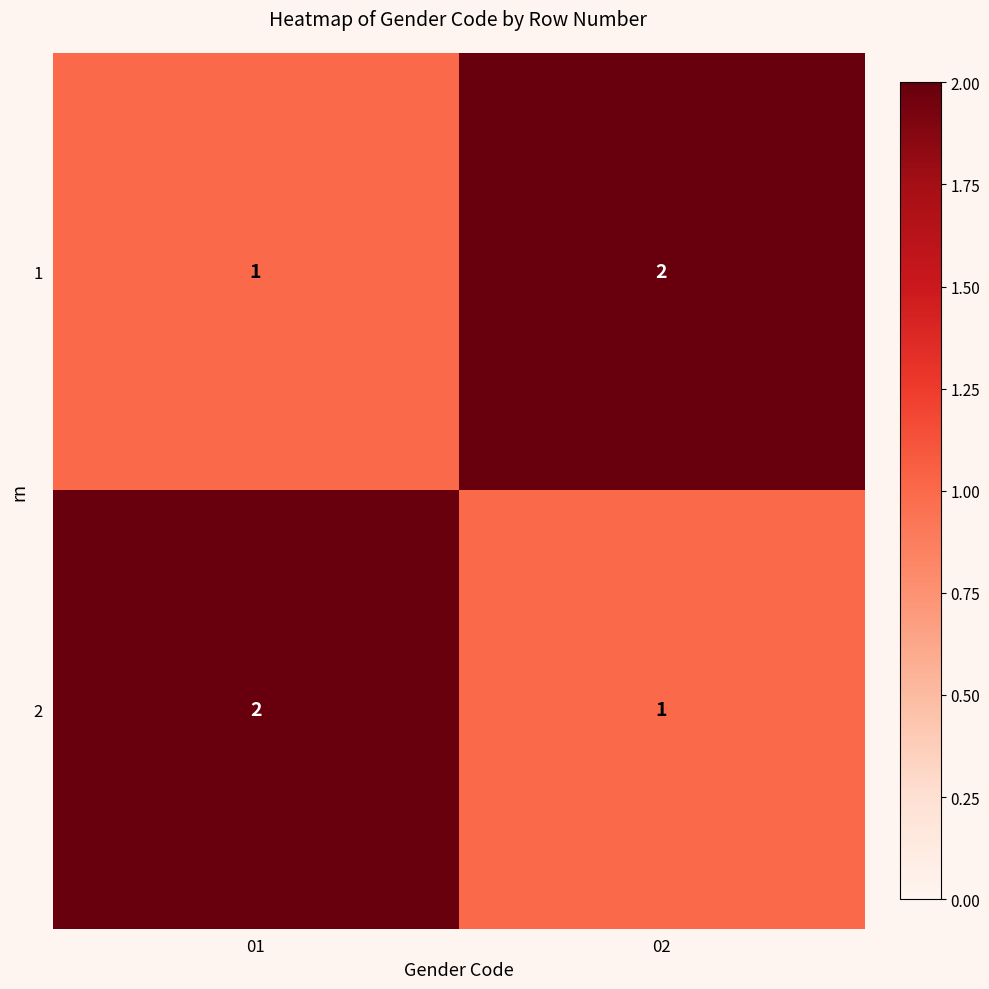

What is the sum of the 1 values at 01 and 02?

3